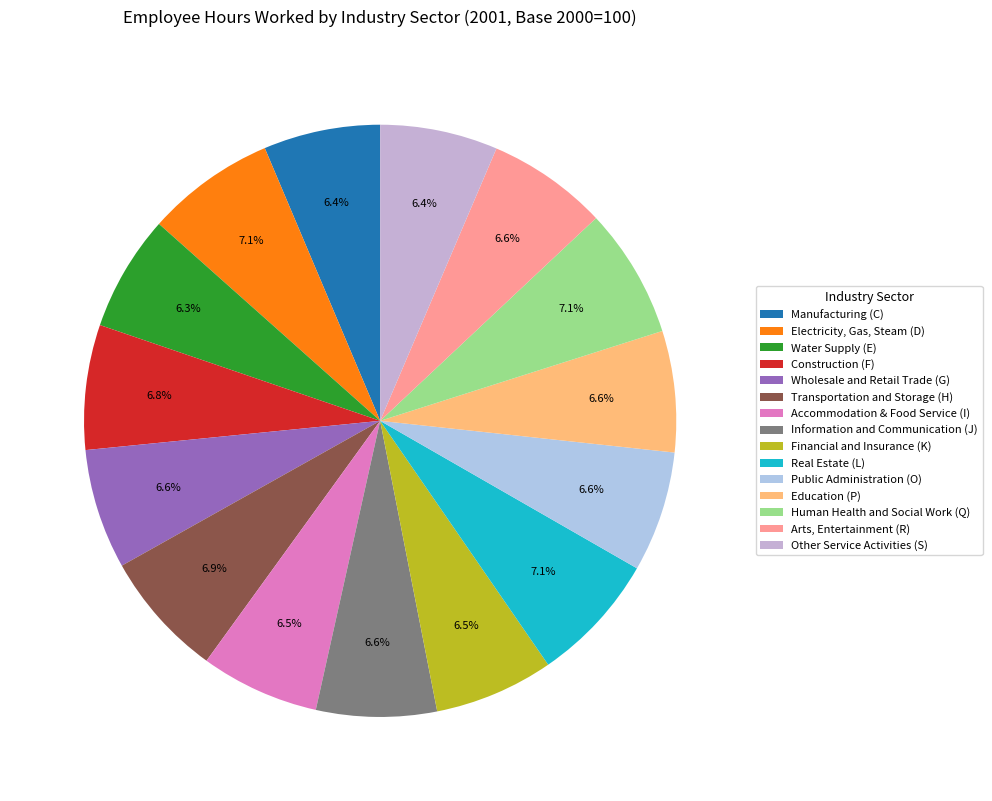

Is there a majority slice in this chart?

No